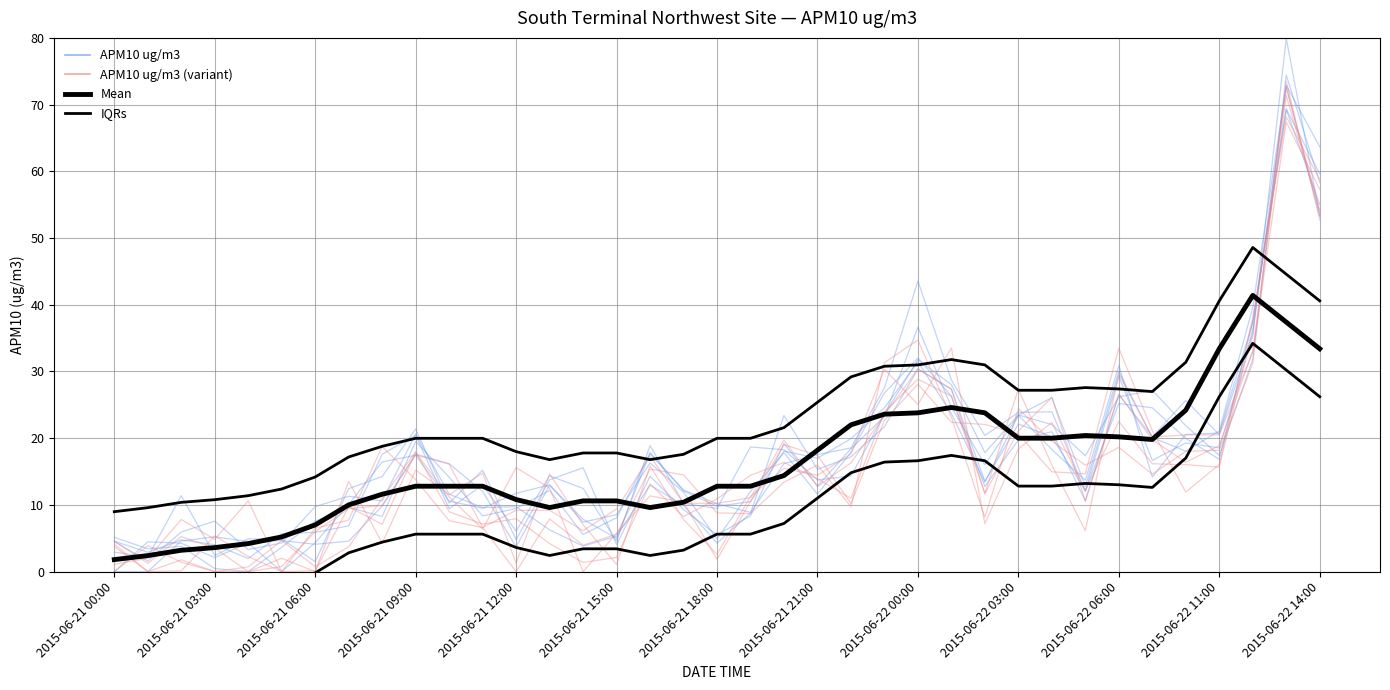

At how many categories does at least one series exceed 10?

35